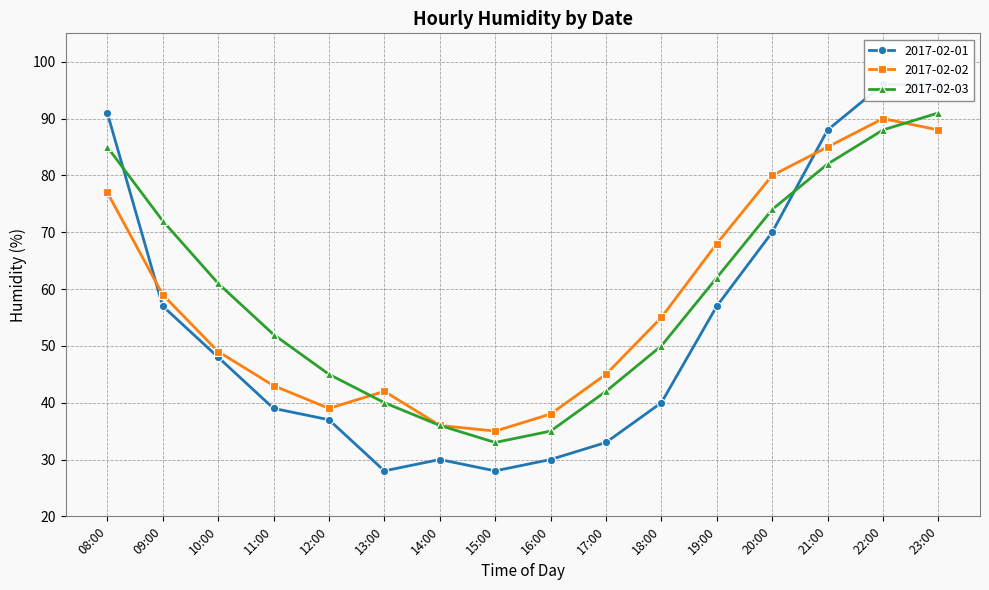

What is the difference between the 2017-02-03 values at 20:00 and 17:00?

32